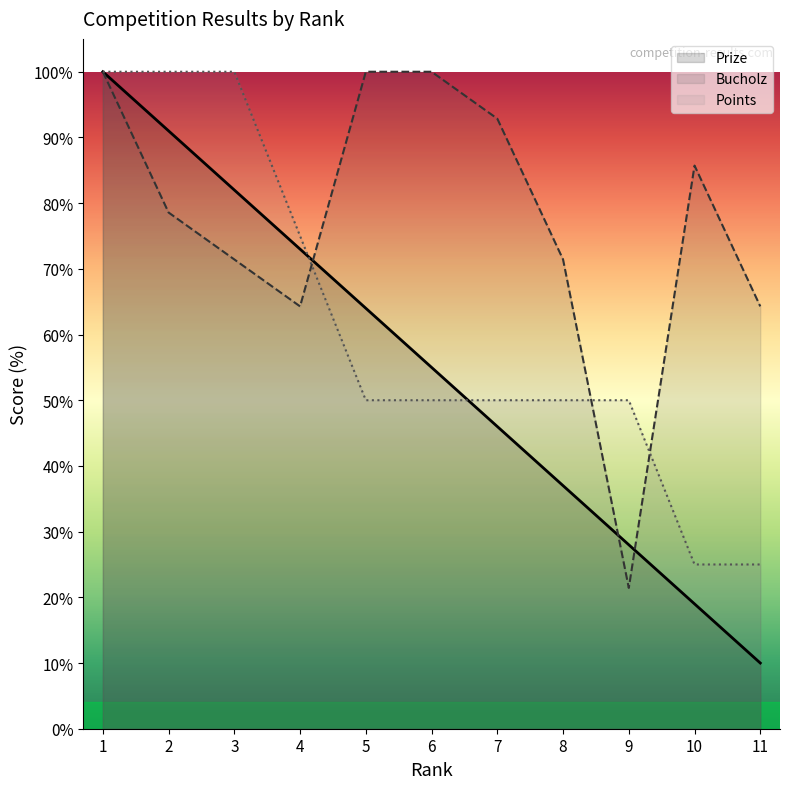

Reading right to left, list all the values displayed in this chart.

Prize: 11=10.0	10=19.0	9=28.0	8=37.0	7=46.0	6=55.0	5=64.0	4=73.0	3=82.0	2=91.0	1=100.0
Bucholz: 11=64.3	10=85.7	9=21.4	8=71.4	7=92.9	6=100.0	5=100.0	4=64.3	3=71.4	2=78.6	1=100.0
Points: 11=25.0	10=25.0	9=50.0	8=50.0	7=50.0	6=50.0	5=50.0	4=75.0	3=100.0	2=100.0	1=100.0